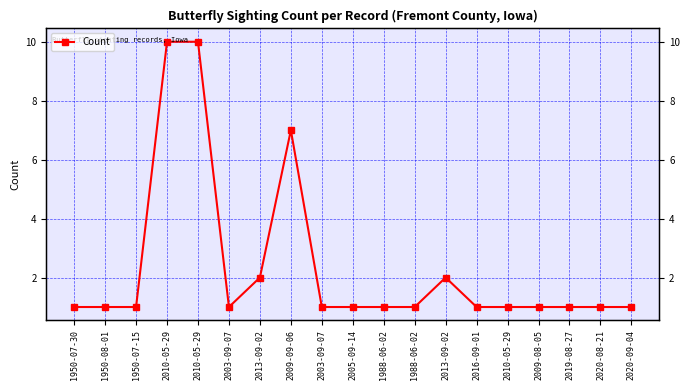

What is the sum of the values at 2019-08-27 and 2013-09-02?

3